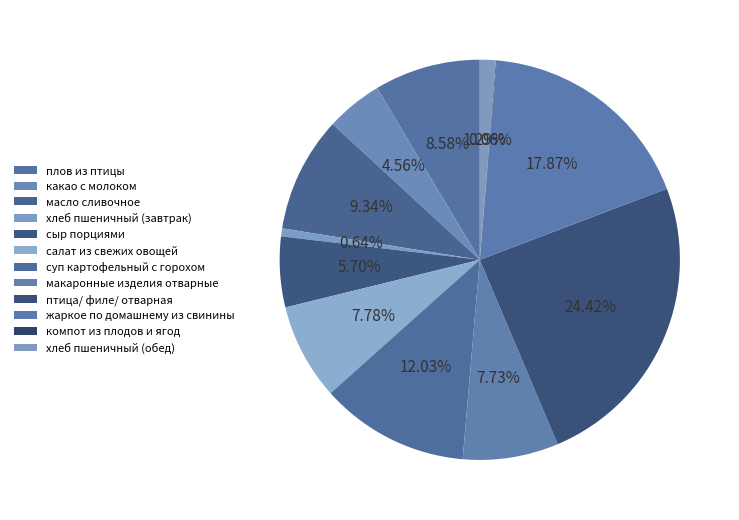

To the nearest percent, what is the combined percentage of макаронные изделия отварные and сыр порциями?

13%